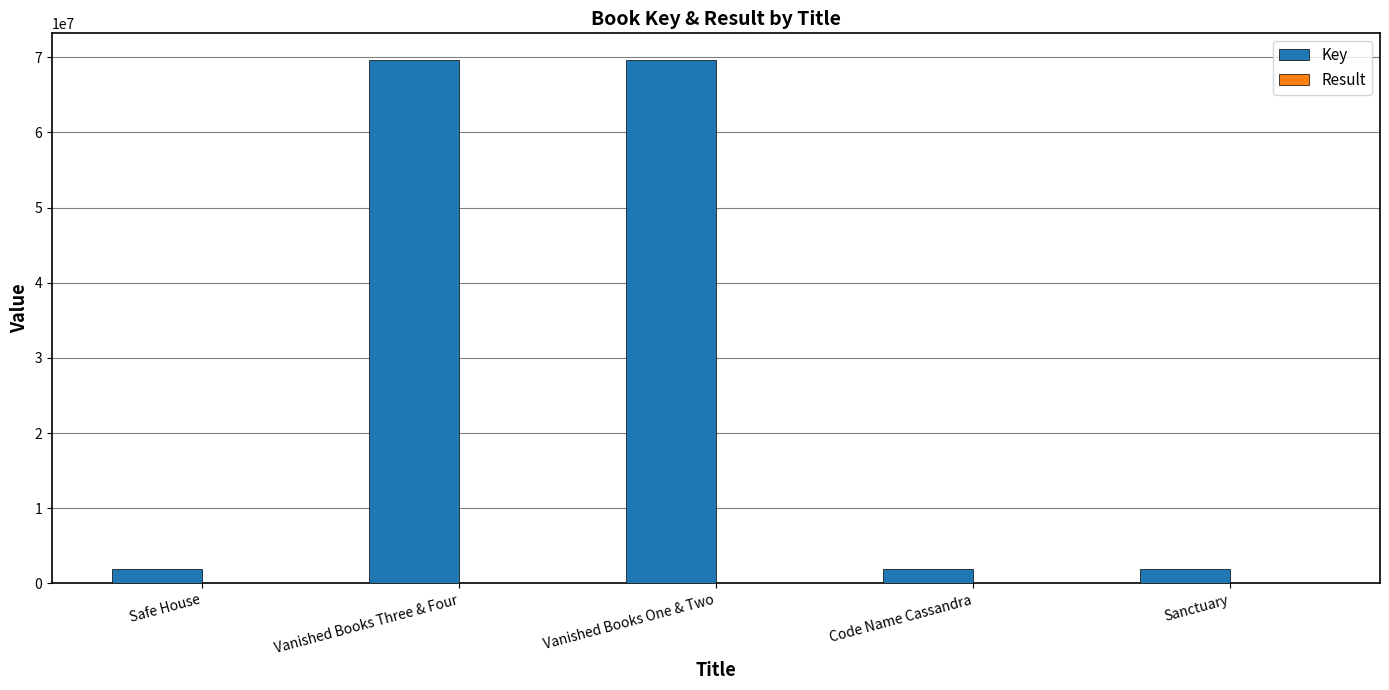

What is the greatest value displayed?

69696593